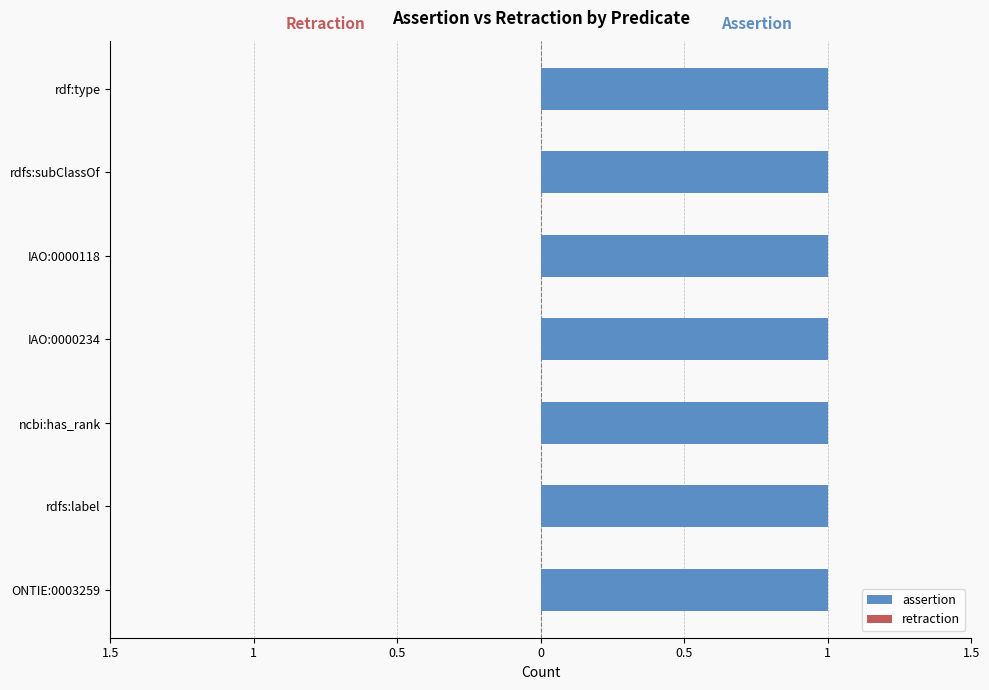

At IAO:0000118, list the series in order from smallest to largest.

retraction, assertion